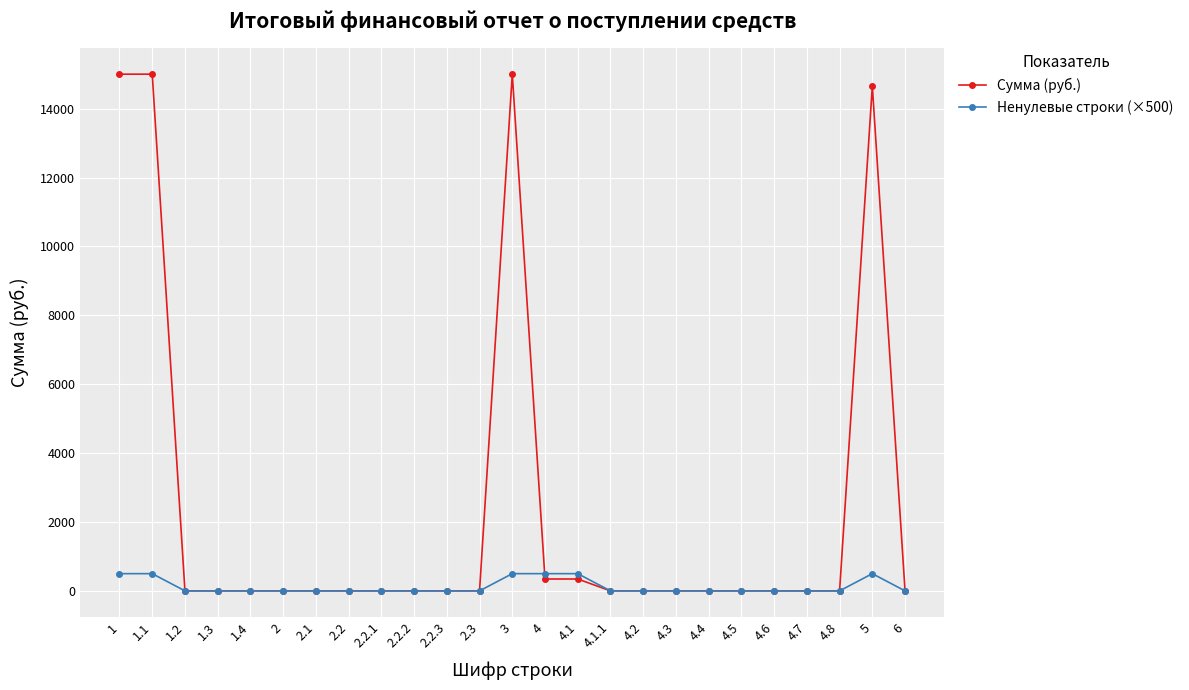

How many data points does each series have?

25